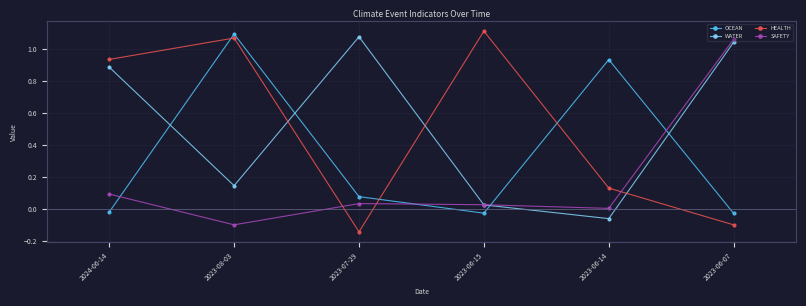

What is the smallest value displayed?

-0.1